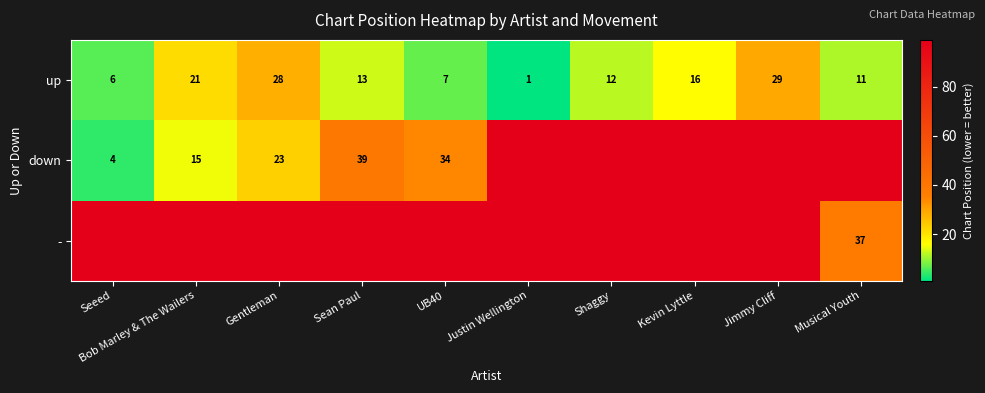

At which label does up first exceed 13?

Bob Marley & The Wailers